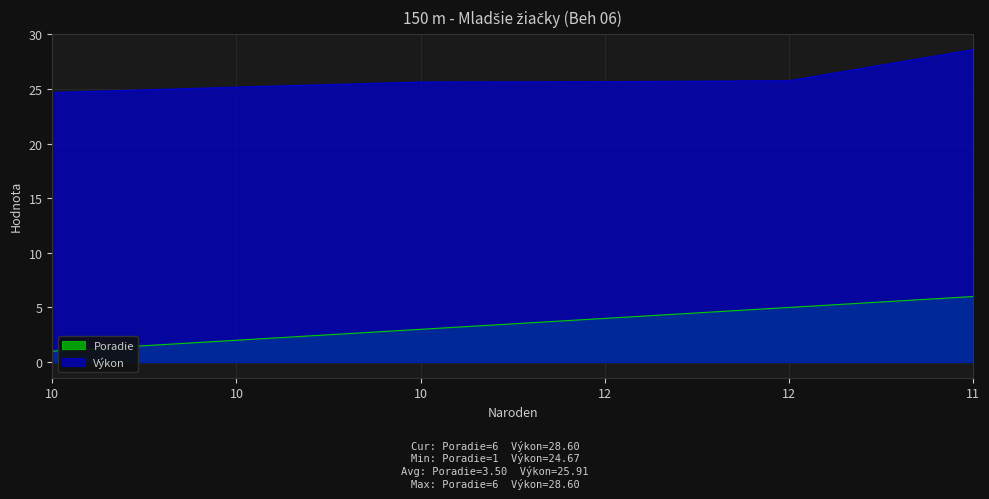

At how many categories does at least one series exceed 10?

6